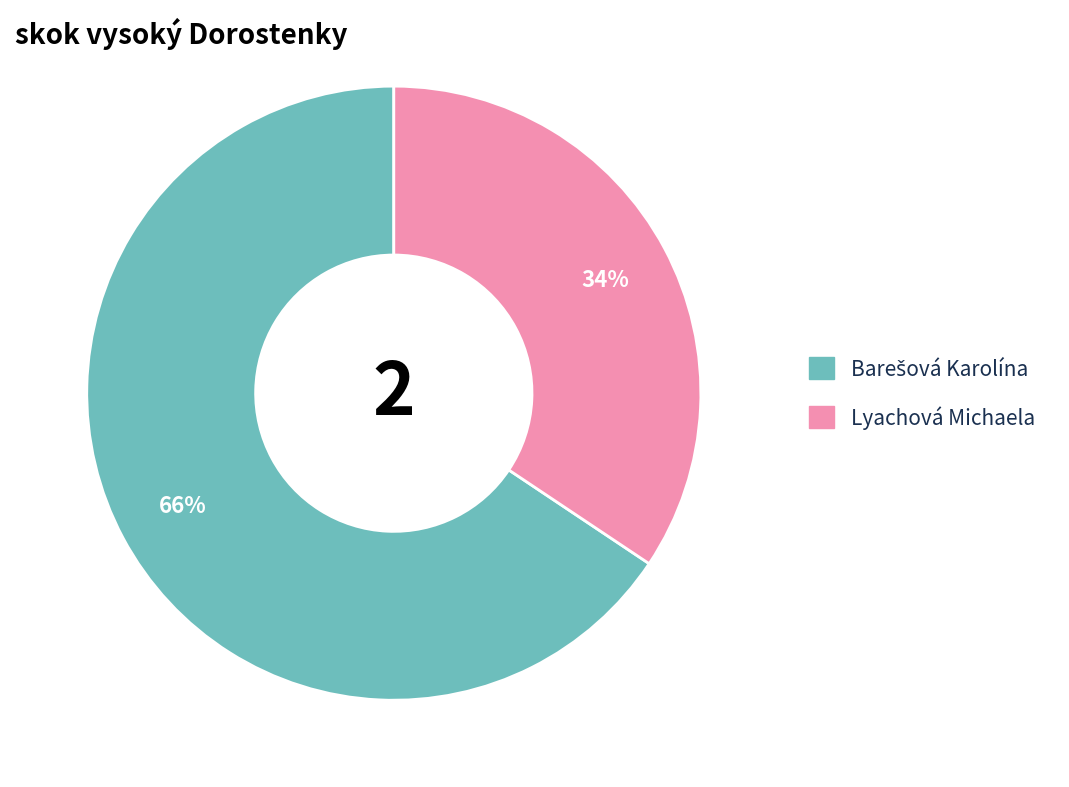

What percentage is the Lyachová Michaela slice, to the nearest percent?

34%